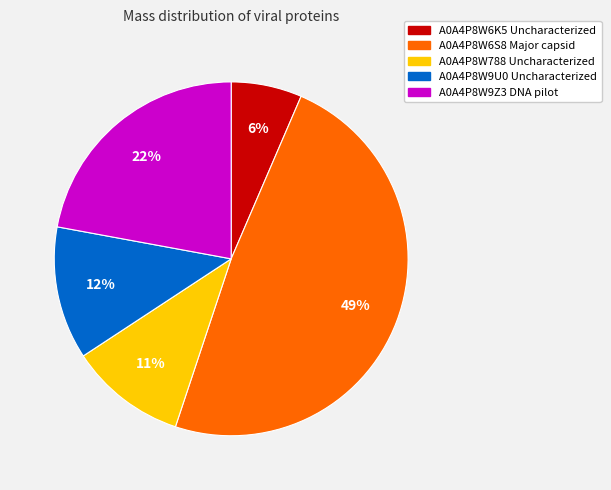

Which category has the smallest portion of the pie?

A0A4P8W6K5